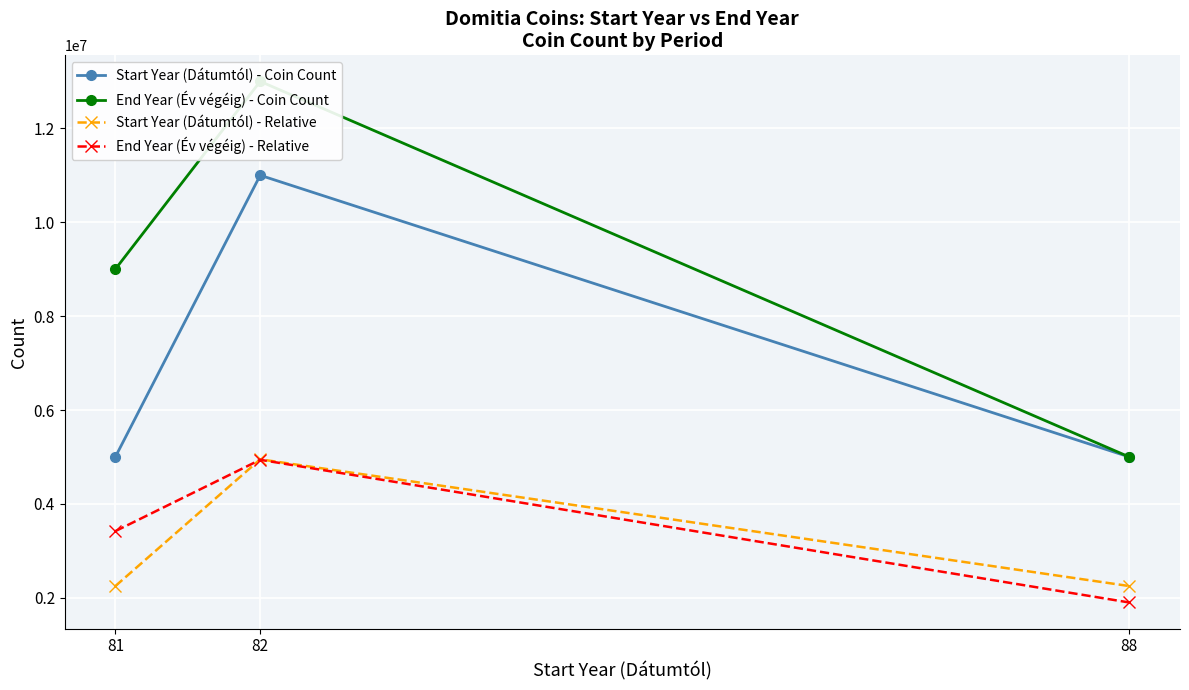

What is the total value across all series at 88?

14150000